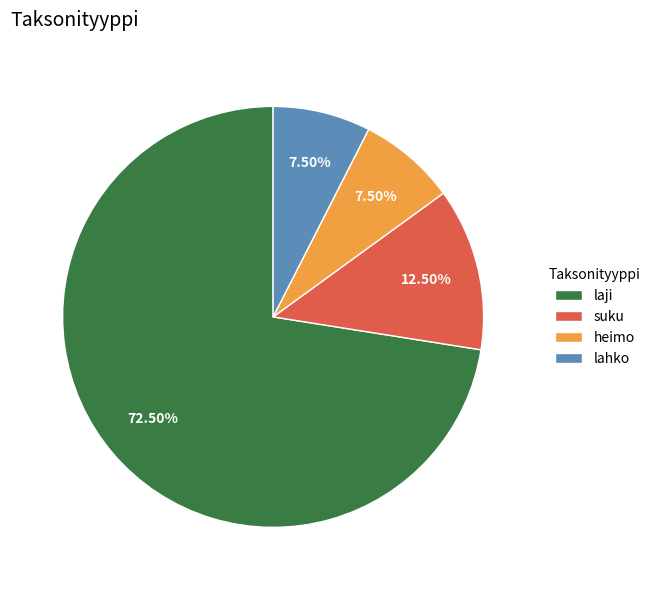

Between suku and laji, which is larger?

laji